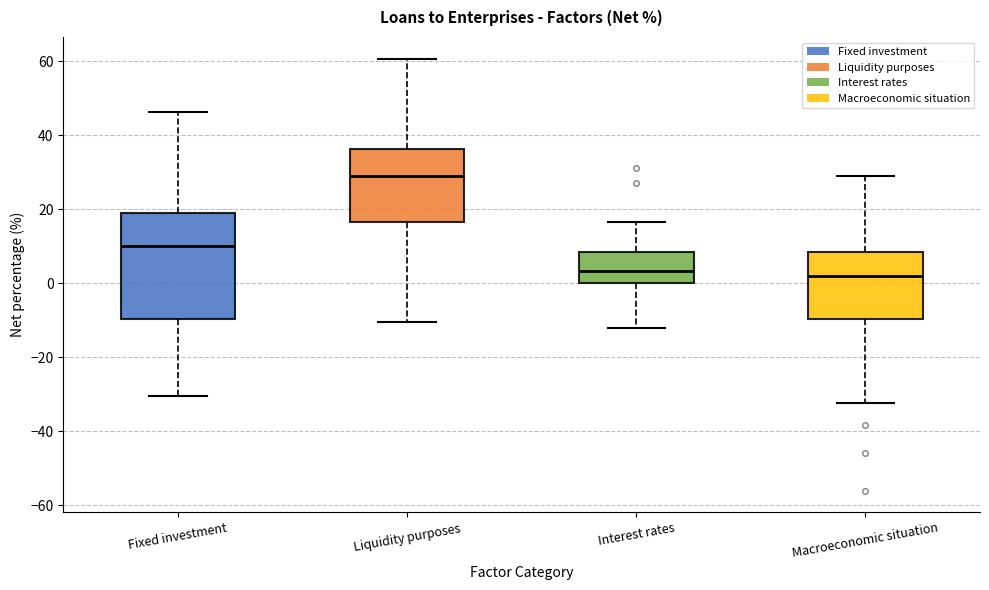

Reading left to right, read every box against the y-axis: the position of its median line, the range the box covers, and the ends of its whiskers. The values are not printed on the chart, so give them approximately, as read against the axis.

Fixed investment: median 10, box -10 to 20, whiskers -30 to 46
Liquidity purposes: median 30, box 16 to 36, whiskers -10 to 60
Interest rates: median 4, box 0 to 8, whiskers -12 to 16
Macroeconomic situation: median 2, box -10 to 8, whiskers -32 to 30